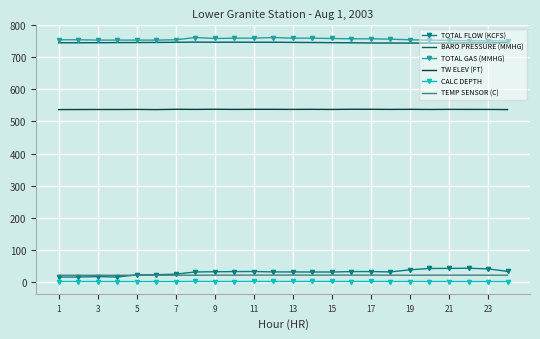

What is the difference between the second highest and minimum values in the BARO PRESSURE (MMHG) series?

2.9